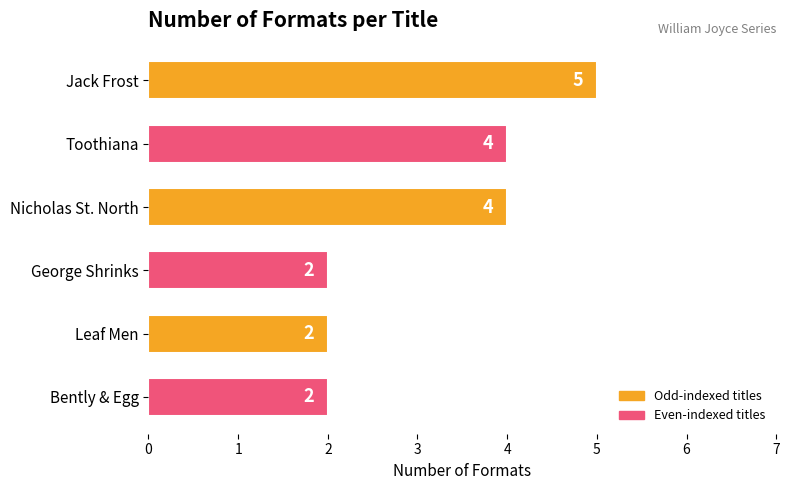

Reading top to bottom, transcribe all the data shown in this chart.

5	4	4	2	2	2